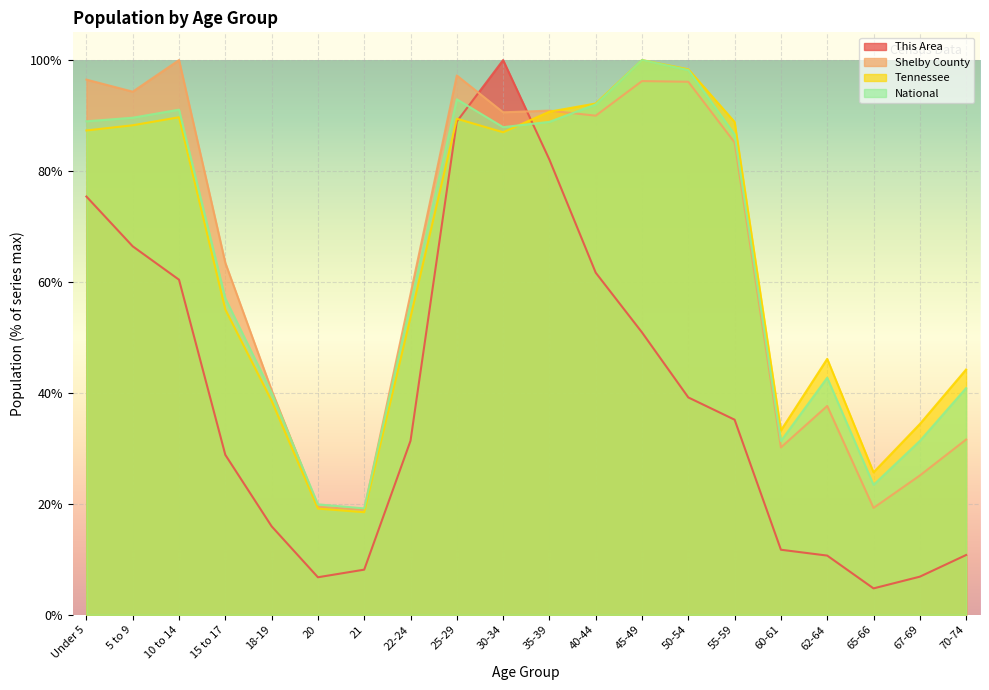

What is the label of the 3rd point from the right?

65-66